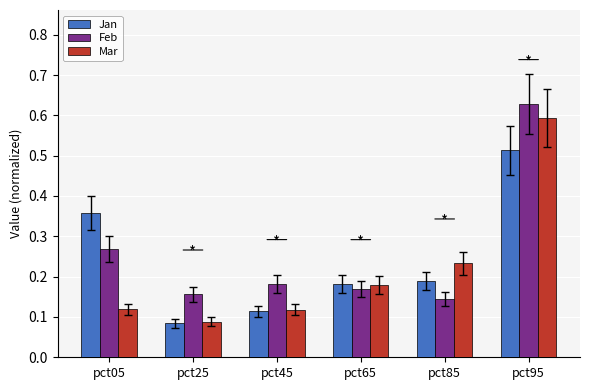

Where is Jan nearest to the value 0?

pct25